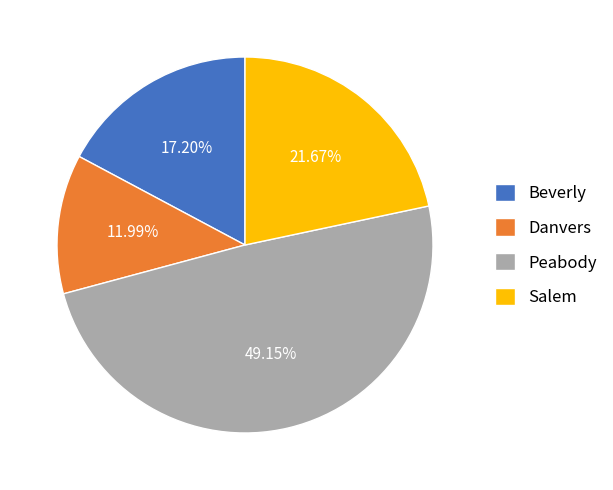

True or false: Peabody accounts for 55% of the total.

False